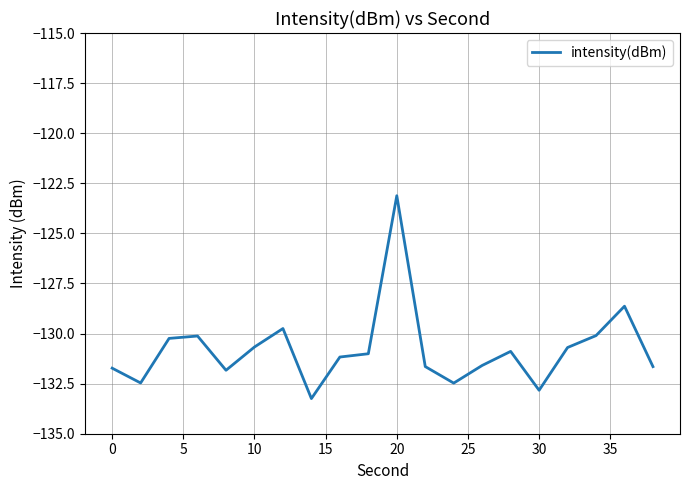

Is this an area chart (filled region under the line)?

No